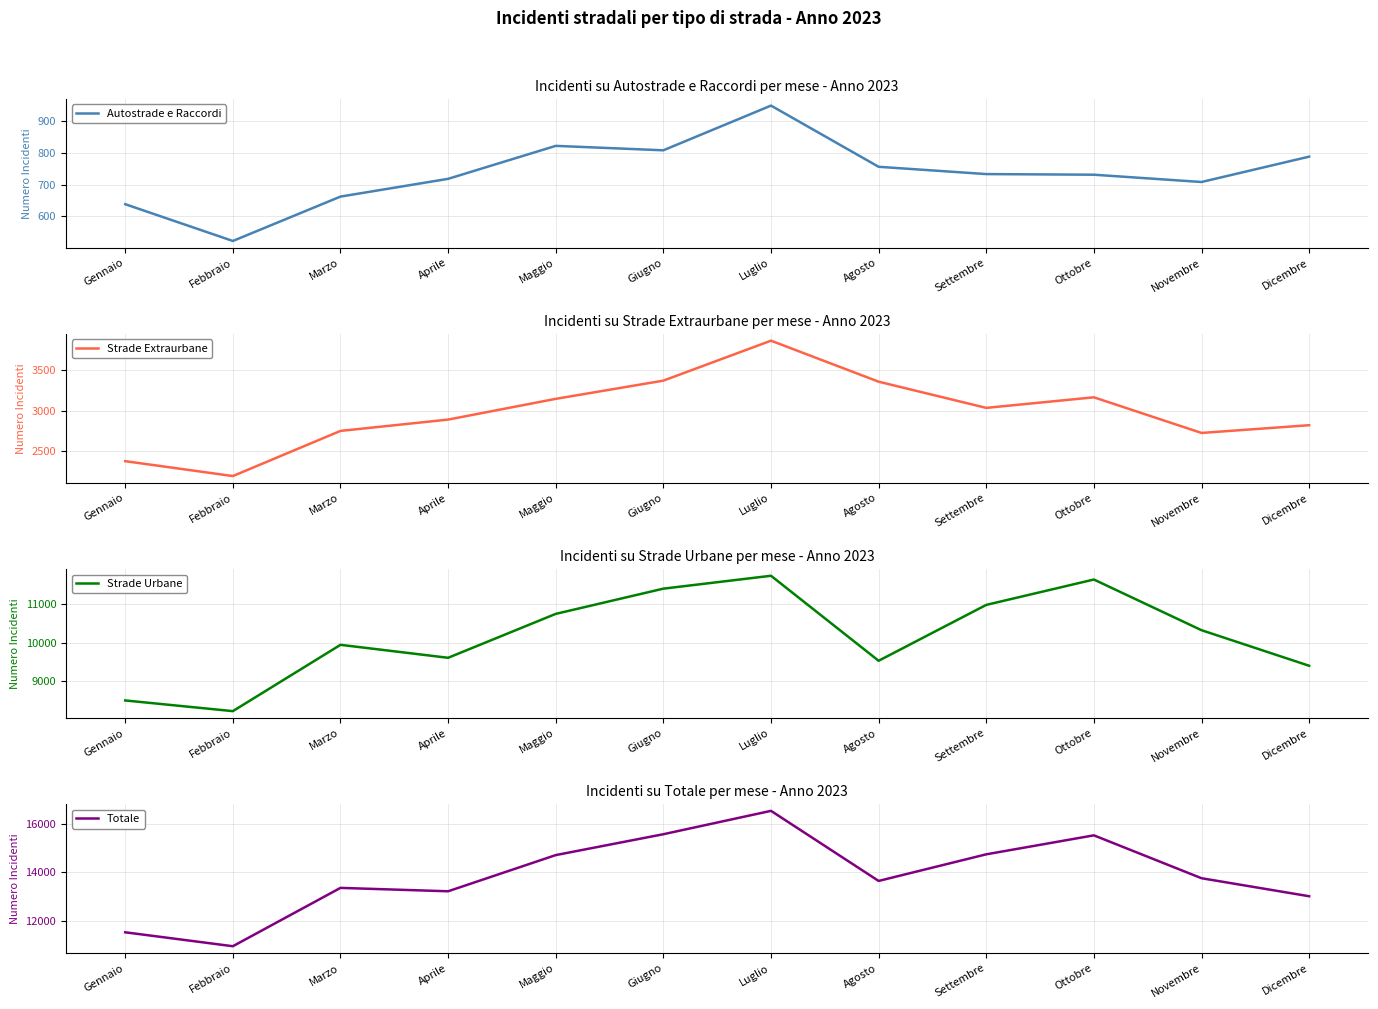

How many lines are shown in the chart?

4